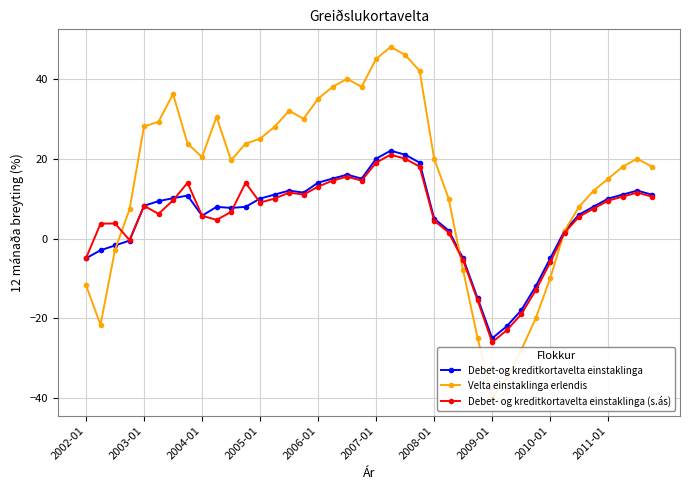

What is the highest value of the Debet-og kreditkortavelta einstaklinga series?

22.0